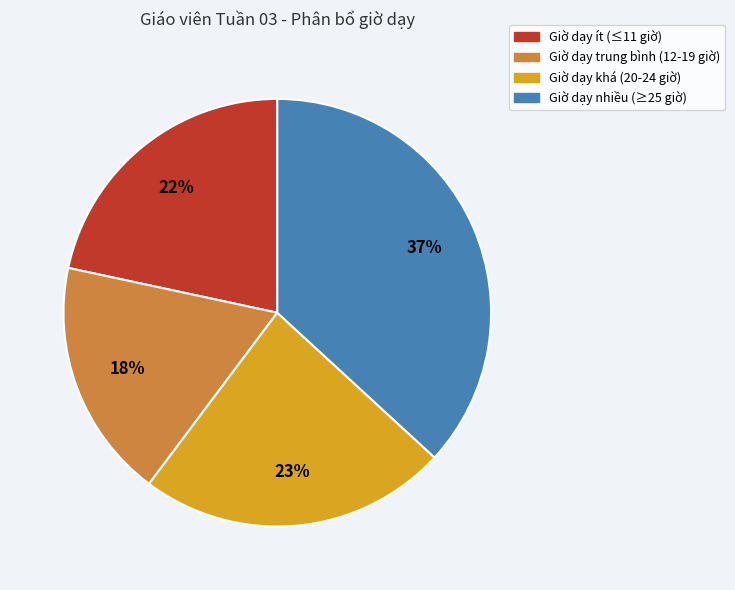

To the nearest percent, what is the difference between the largest and smallest slice percentages?

19%